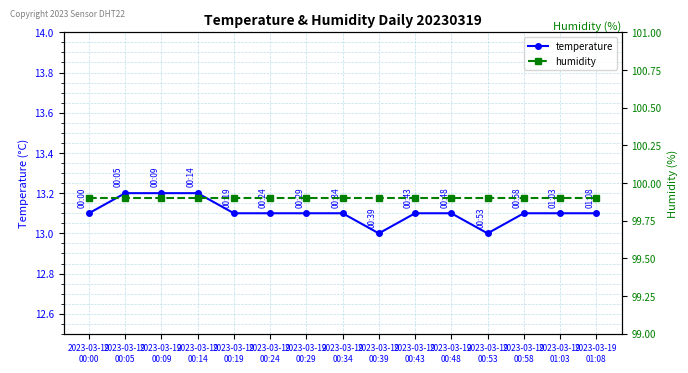

Where is the first local minimum for temperature?

2023-03-19
00:39